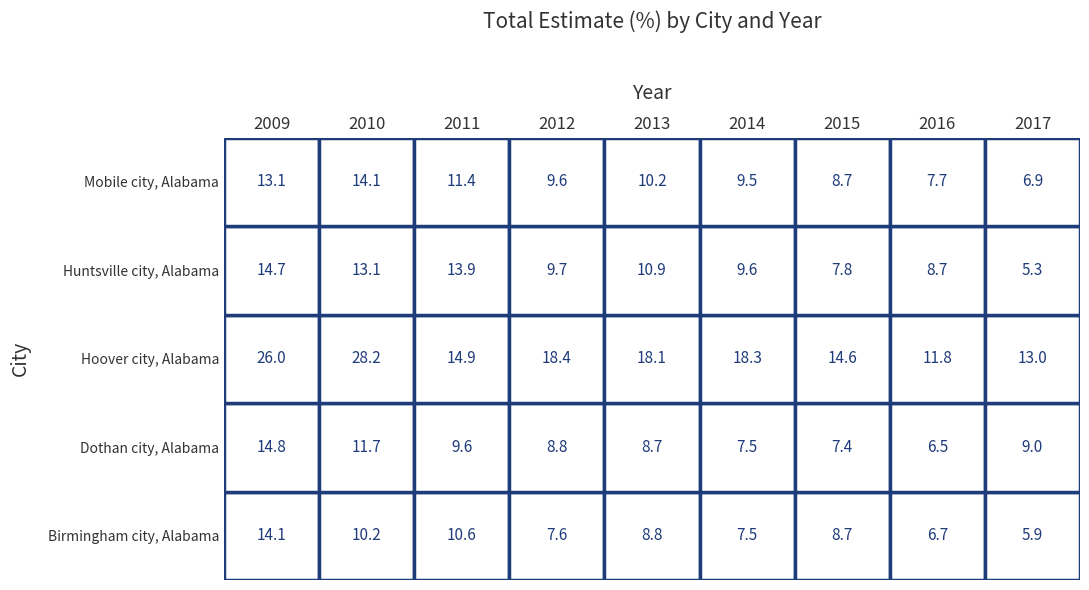

What is the difference between the second highest and minimum values in the Huntsville city, Alabama series?

8.6